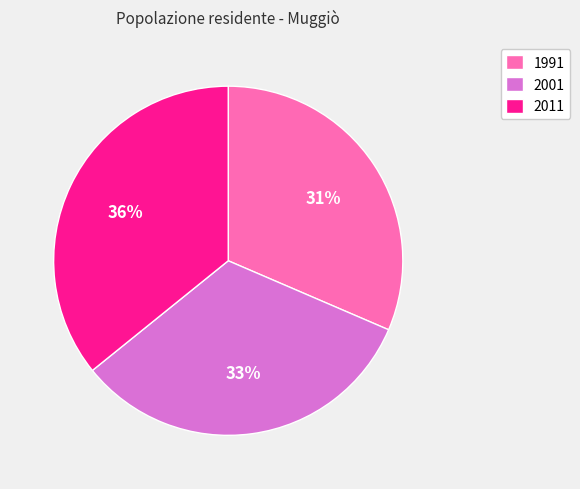

Which has a higher value, 2001 or 1991?

2001